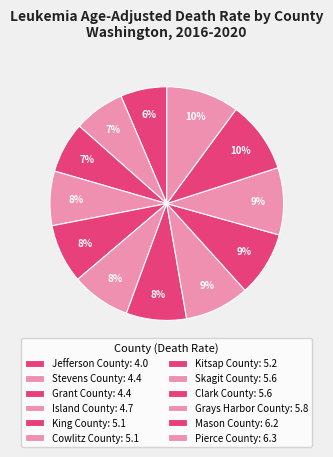

Is there any slice that represents more than half of the pie?

No